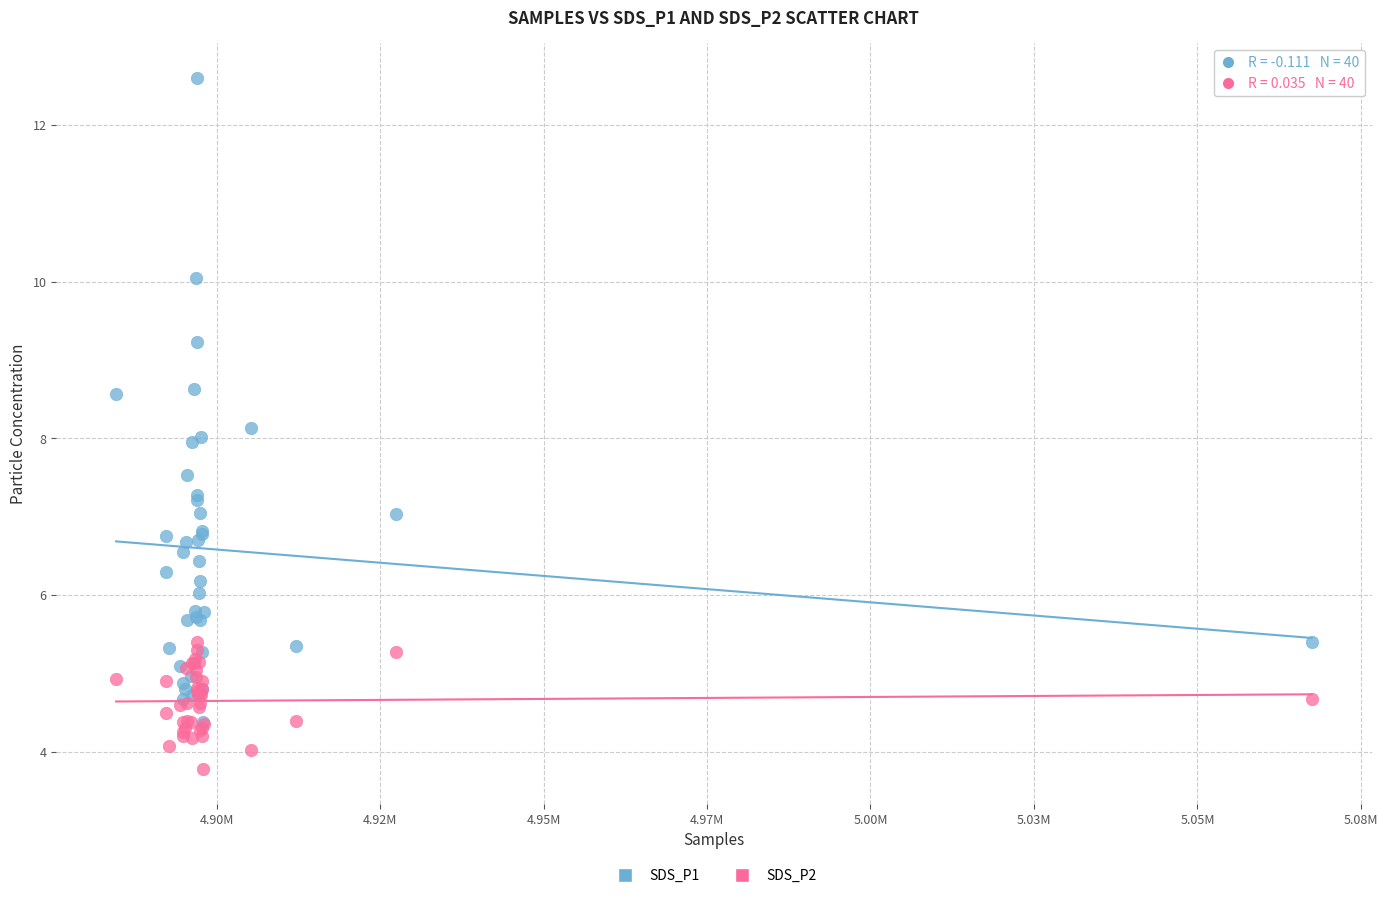

What are all the series names shown in the legend?

SDS_P1, SDS_P2